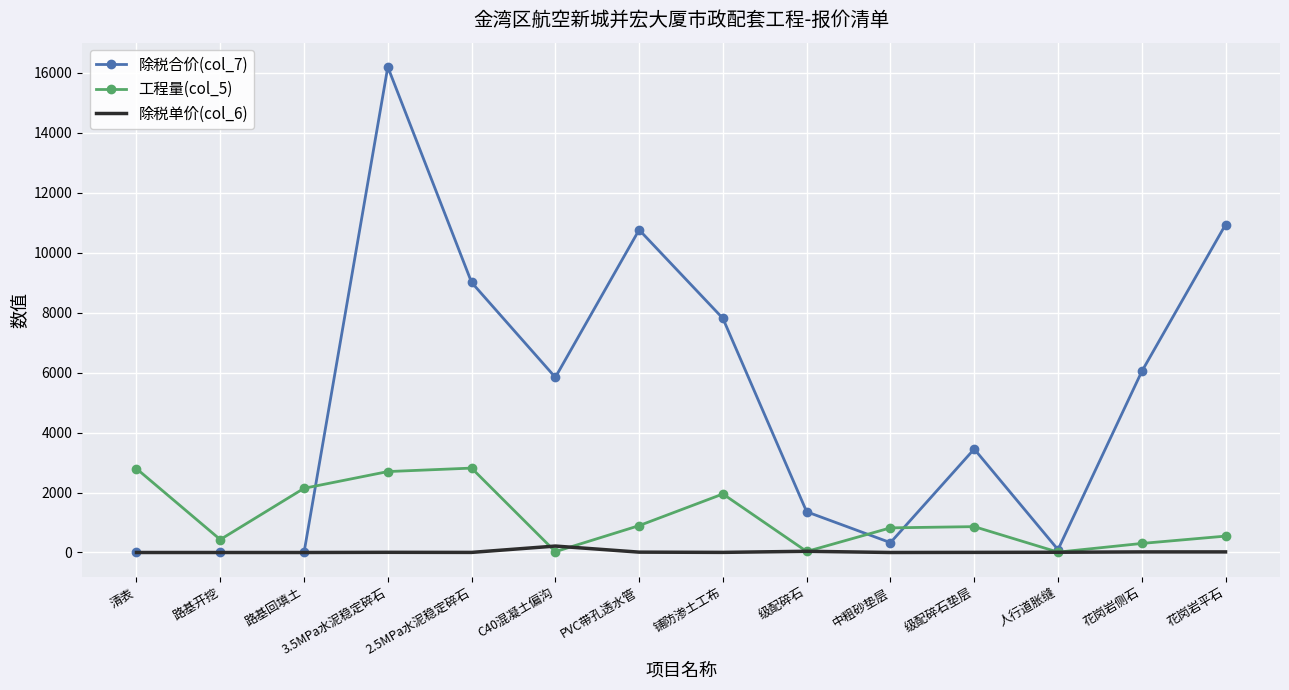

List the series in order of their overall mean, highest first.

除税合价(col_7), 工程量(col_5), 除税单价(col_6)